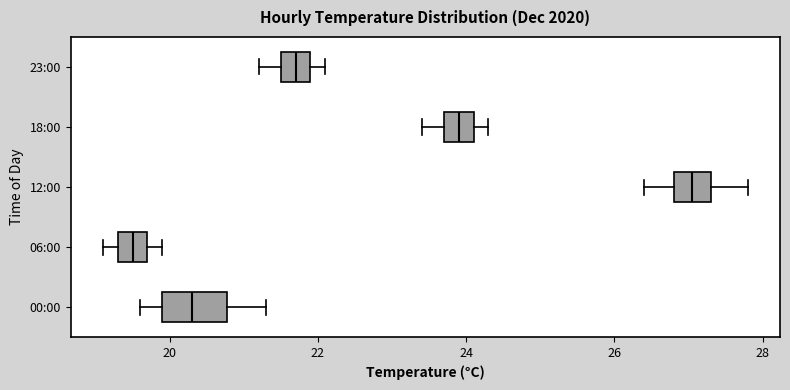

Reading bottom to top, transcribe this box plot: for each box, give where its median line is, the range the box spans, and where its two whiskers end, as read against the x-axis. The values are not printed on the chart, so give them approximately, as read against the axis.

00:00: median 20.4, box 20.0 to 20.8, whiskers 19.6 to 21.4
06:00: median 19.6, box 19.4 to 19.8, whiskers 19.2 to 20.0
12:00: median 27.0, box 26.8 to 27.4, whiskers 26.4 to 27.8
18:00: median 24.0, box 23.8 to 24.2, whiskers 23.4 to 24.4
23:00: median 21.8, box 21.6 to 22.0, whiskers 21.2 to 22.2